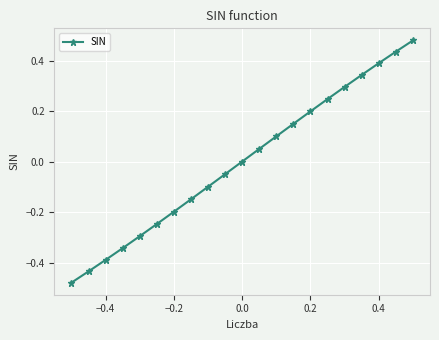

True or false: there are more than 1 points higher than both neighbors.

False